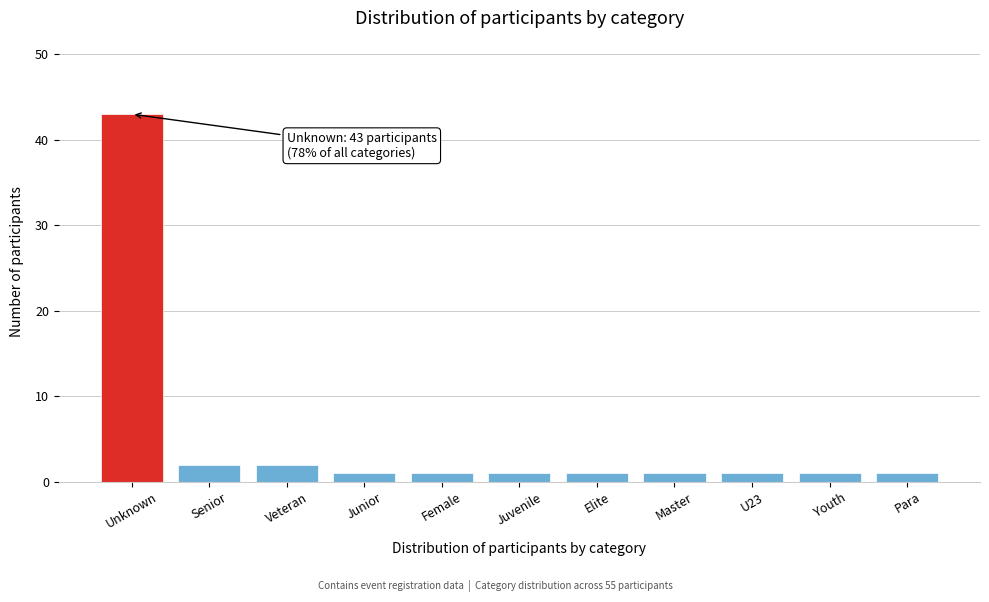

Reading left to right, extract all data points from this chart.

43	2	2	1	1	1	1	1	1	1	1